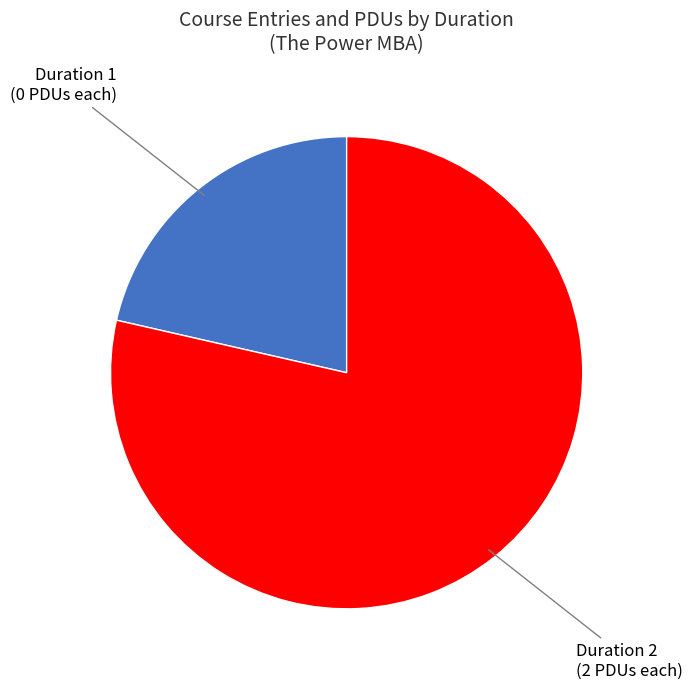

How many segments does this pie chart have?

2